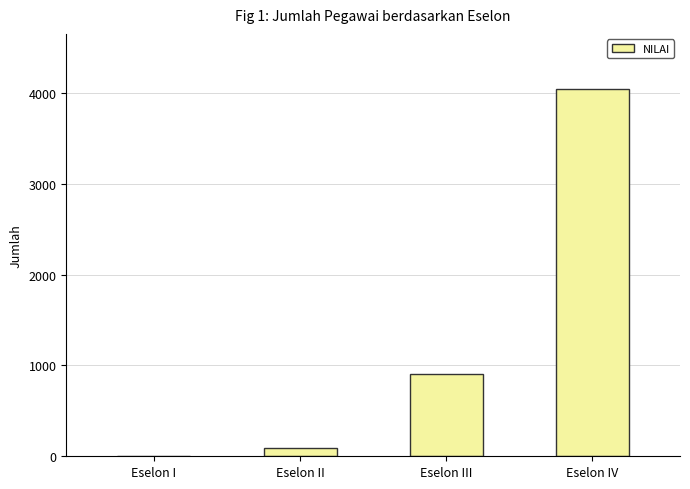

At which category does the chart reach its peak across all series?

Eselon IV